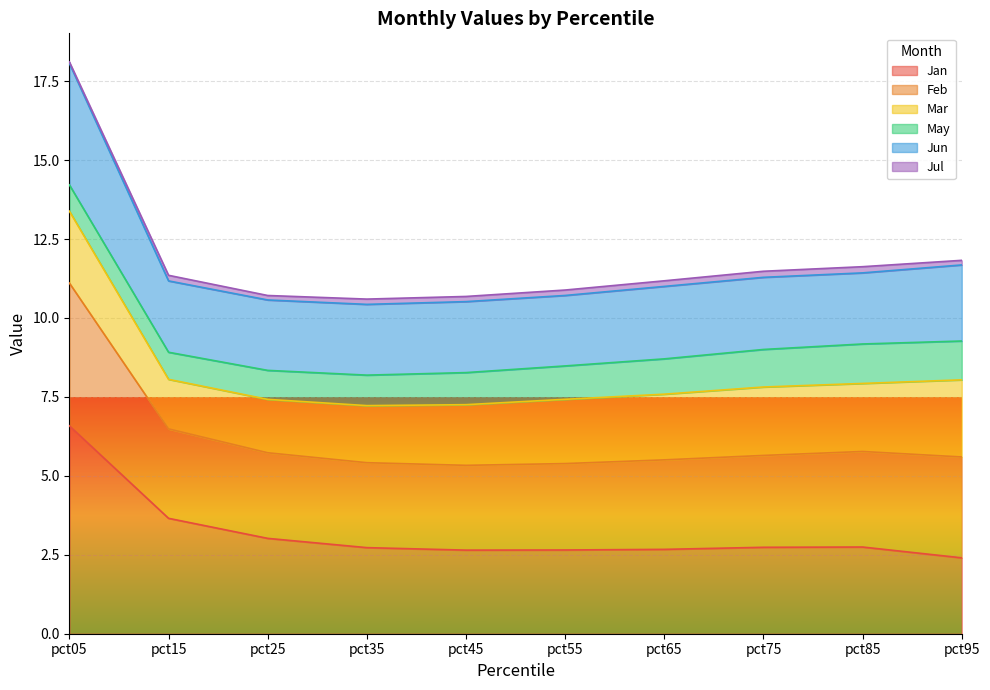

True or false: Jan has more than 1 interior local peaks.

False